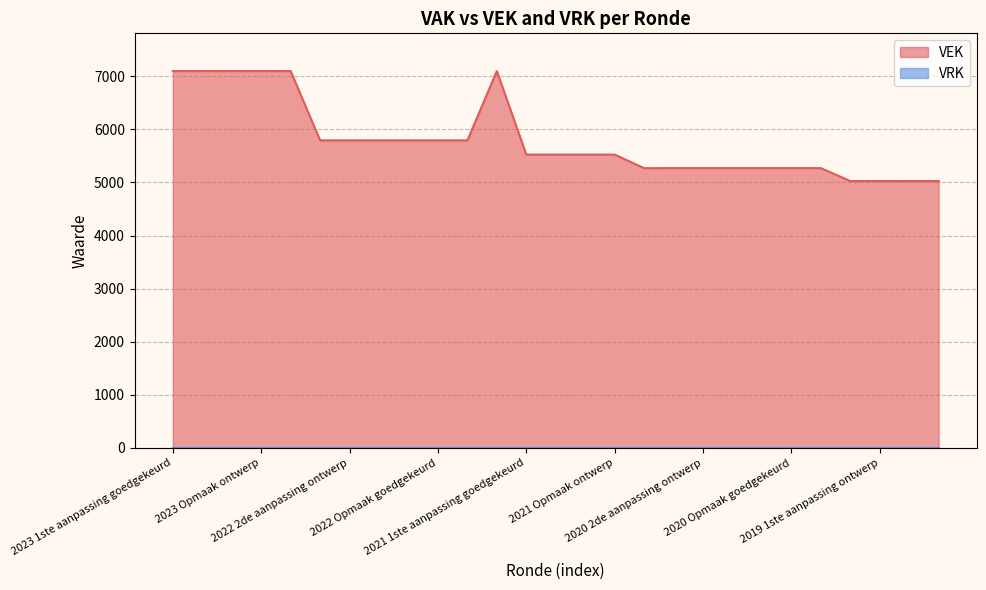

List the labels in order of value, largest first.

2023 1ste aanpassing goedgekeurd, 2023 1ste aanpassing ontwerp, 2023 Opmaak goedgekeurd, 2023 Opmaak ontwerp, 2022 uitvoering, 2021 uitvoering, 2022 2de aanpassing goedgekeurd, 2022 2de aanpassing ontwerp, 2022 1ste aanpassing goedgekeurd, 2022 1ste aanpassing ontwerp, 2022 Opmaak goedgekeurd, 2022 Opmaak ontwerp, 2021 1ste aanpassing goedgekeurd, 2021 1ste aanpassing ontwerp, 2021 Opmaak goedgekeurd, 2021 Opmaak ontwerp, 2020 2de aanpassing goedgekeurd, 2020 2de aanpassing ontwerp, 2020 1ste aanpassing goedgekeurd, 2020 1ste aanpassing ontwerp, 2020 Opmaak goedgekeurd, 2020 Opmaak ontwerp, 2020 uitvoering, 2019 1ste aanpassing goedgekeurd, 2019 1ste aanpassing ontwerp, 2019 opmaak goedgekeurd, 2019 opmaak ontwerp